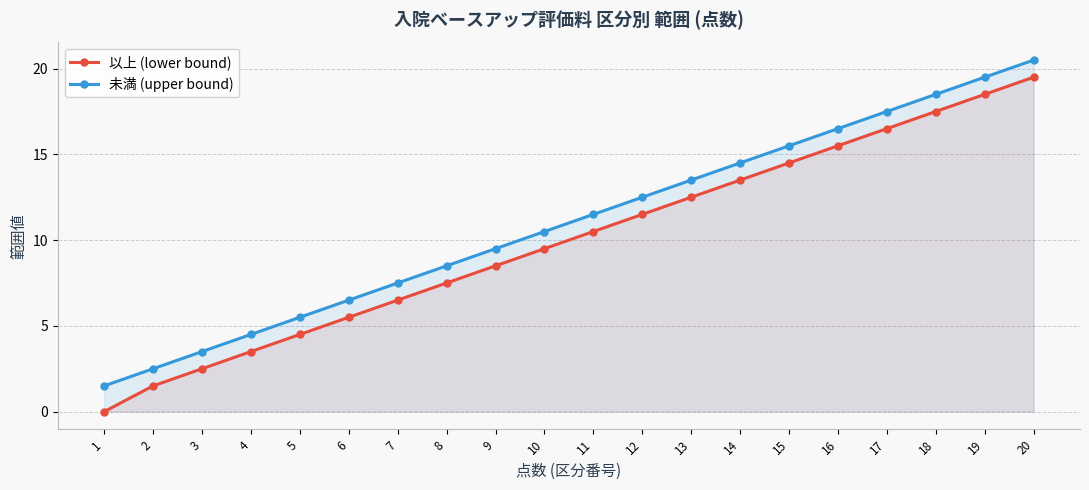

At which label does 以上 (lower bound) first exceed 10?

11